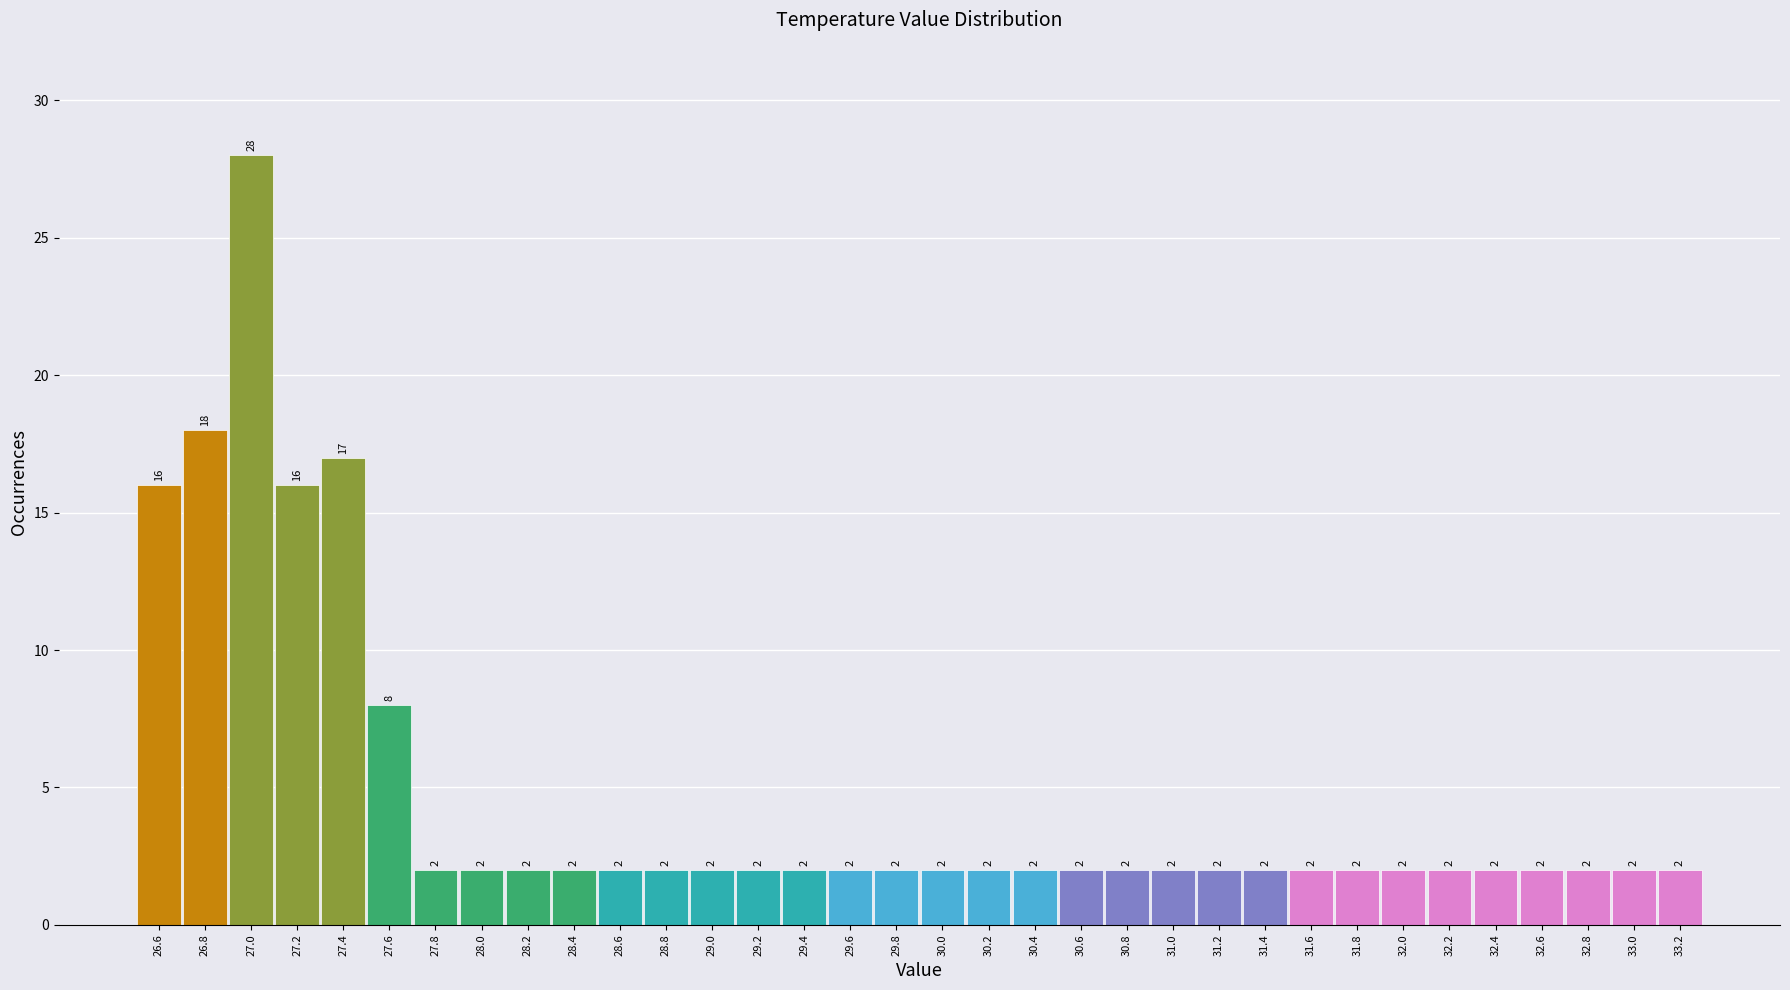

How tall is the bar that spans 28.1 to 28.3 on the x-axis?

2